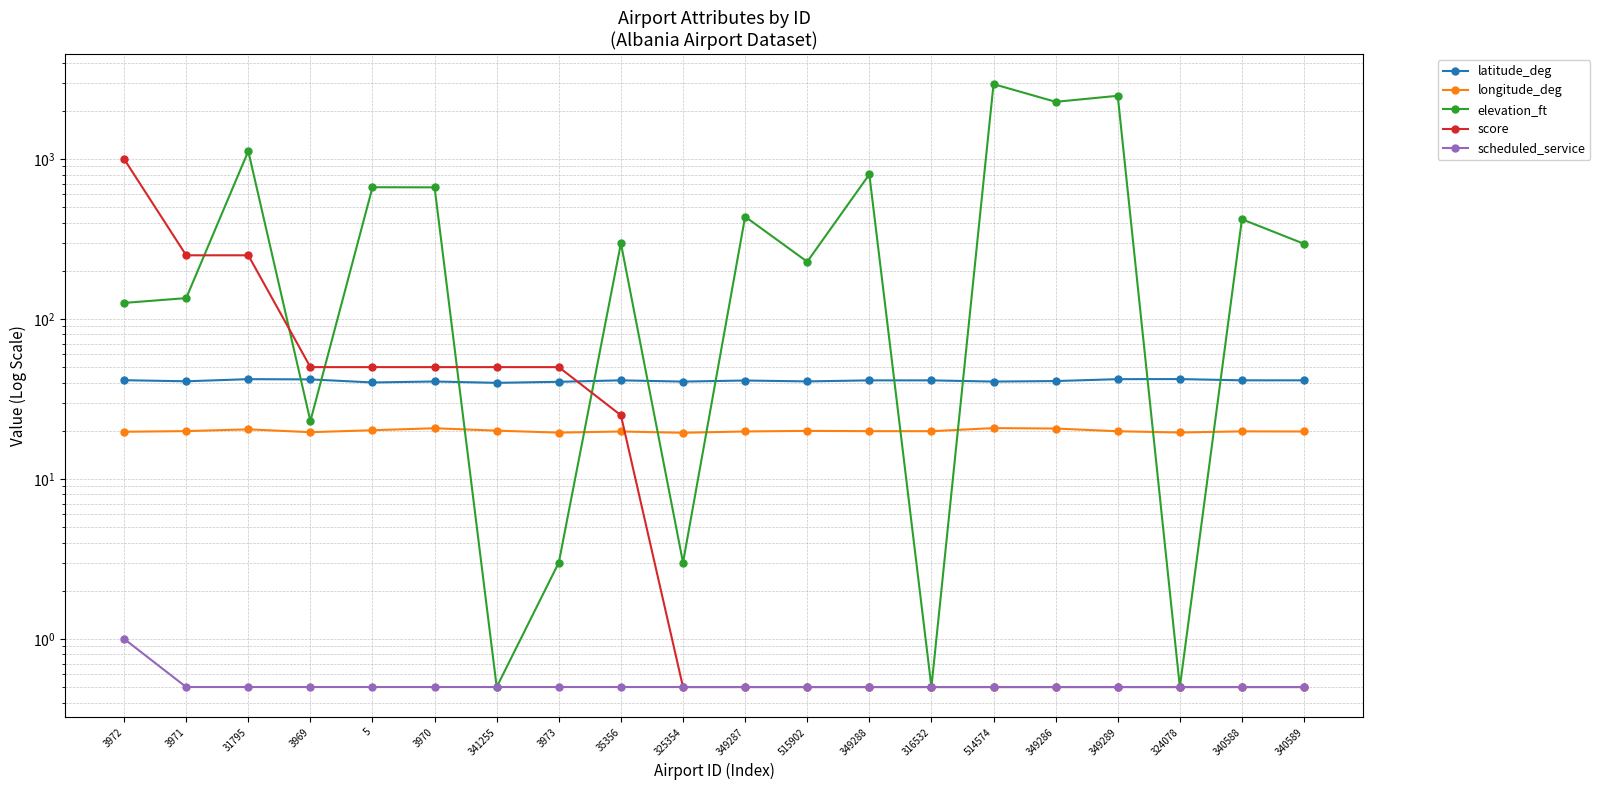

Which category has the lowest value in the longitude_deg series?

325354